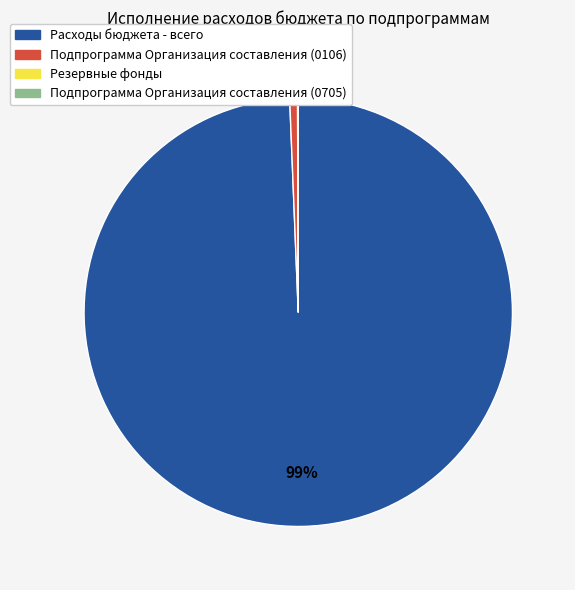

True or false: Подпрограмма Организация составления (0106) accounts for 11% of the total.

False